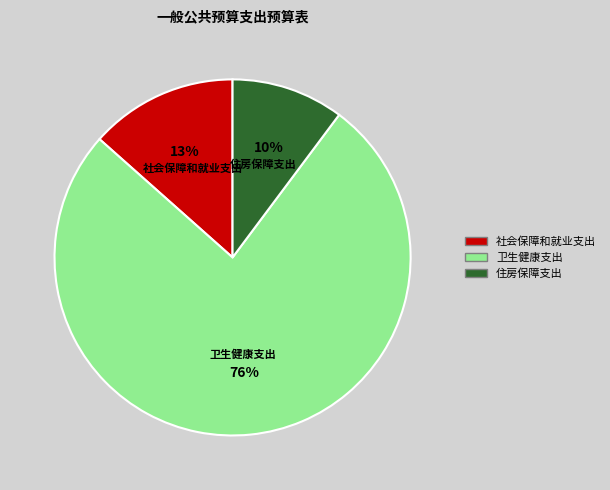

Which category has the smallest portion of the pie?

住房保障支出